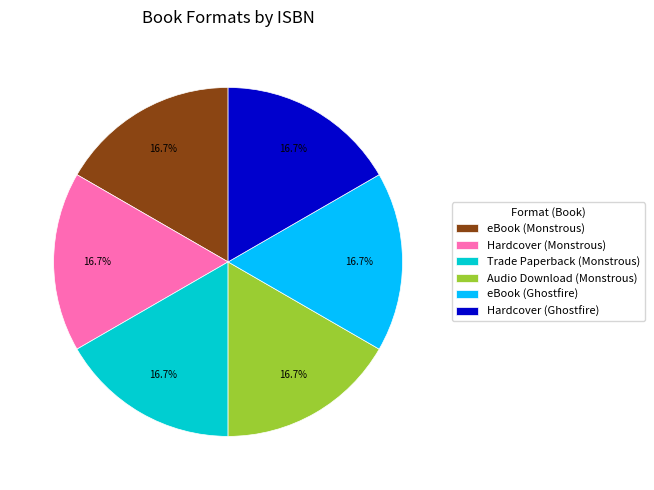

Count the number of slices in the pie.

6